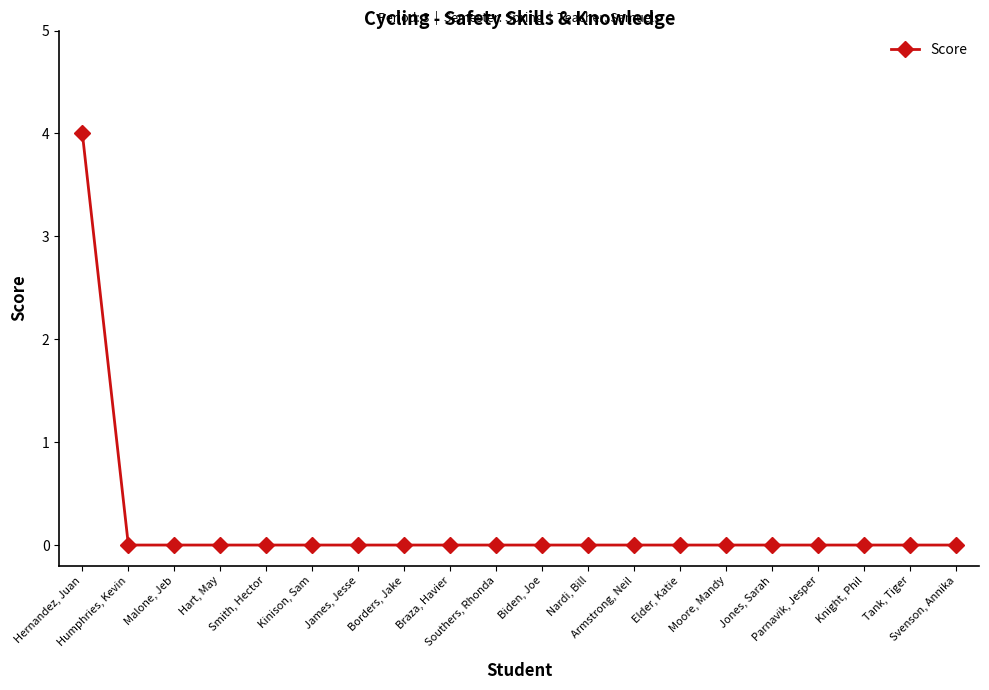

What is the difference between the maximum and minimum values?

4